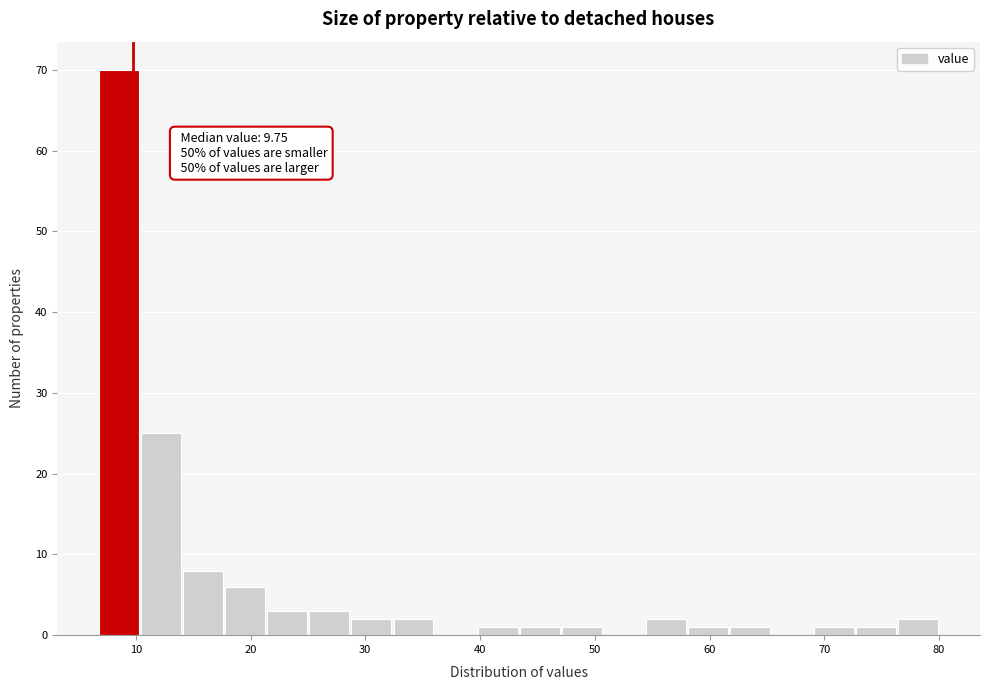

Around what value on the x-axis is the tallest bar? Give the approximate position of its centre, as read against the axis.

9